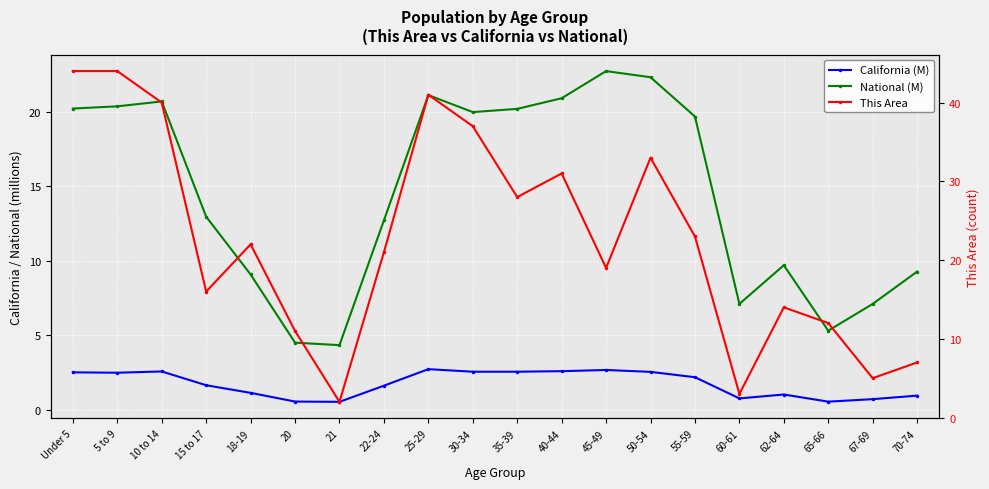

True or false: National (M) and California (M) cross at least once.

False